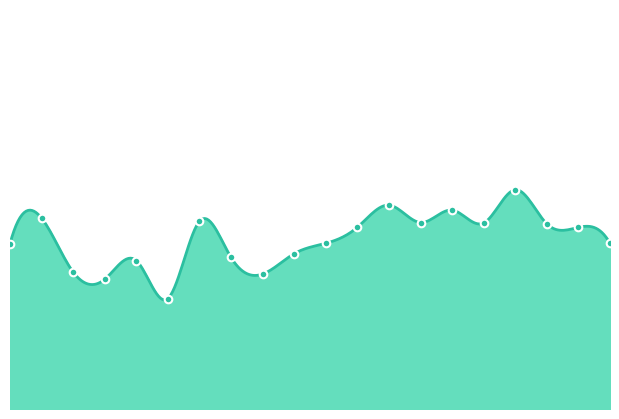

What is the change in value from 00:04 to 01:12?

-97